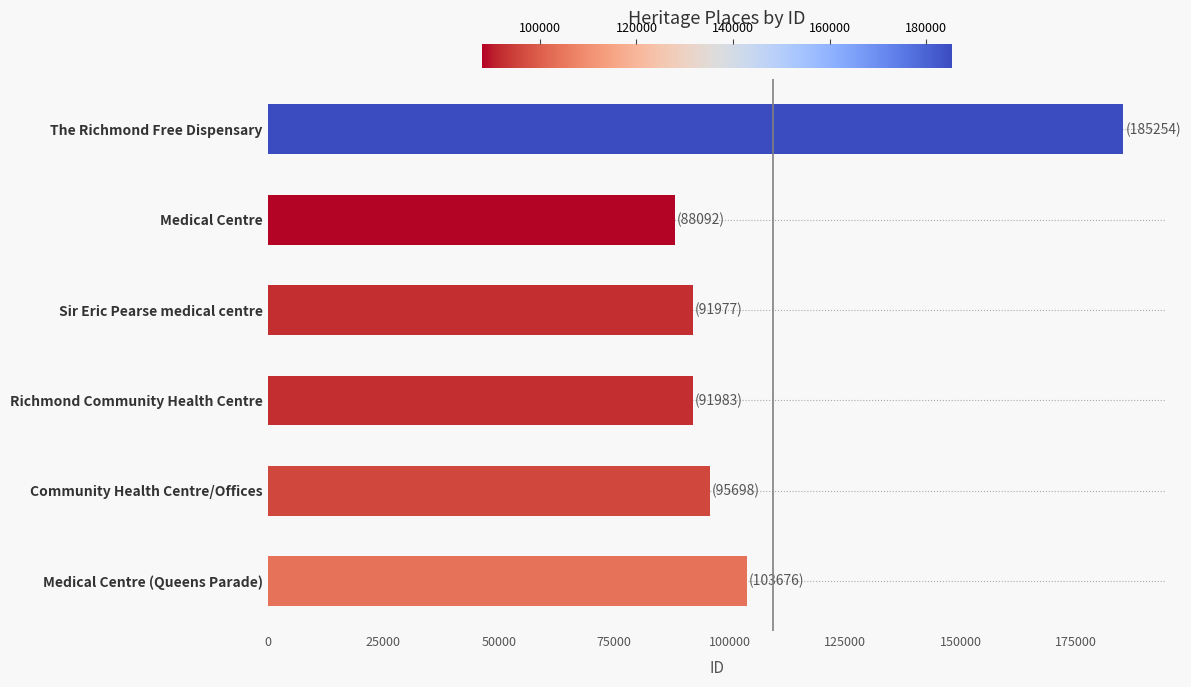

What is the change in value from The Richmond Free Dispensary to Sir Eric Pearse medical centre?

-93277